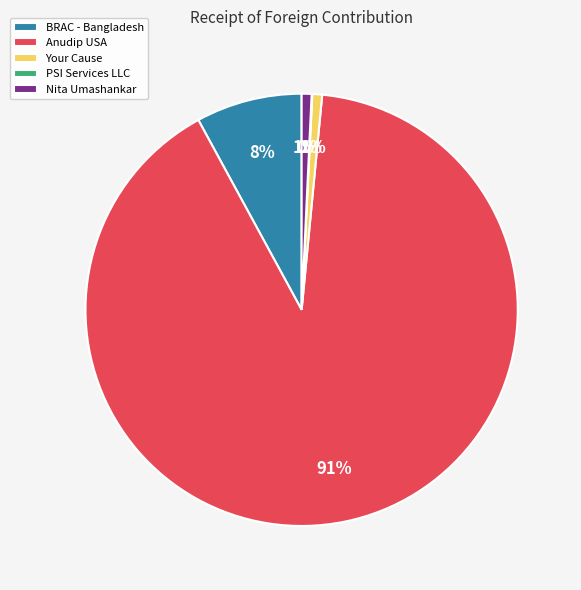

To the nearest percent, what is the average slice percentage?

20%